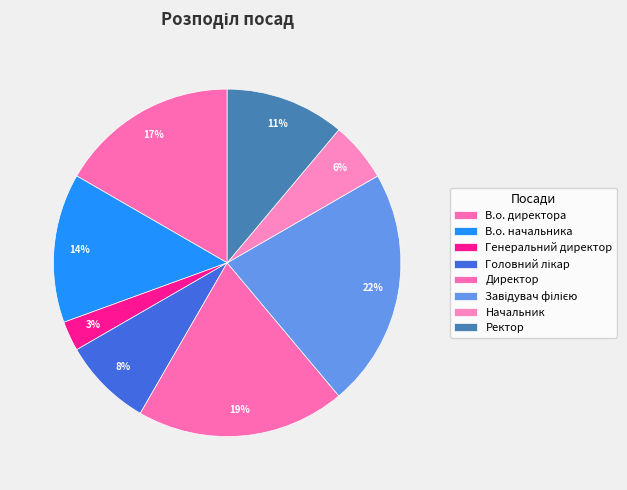

True or false: Начальник accounts for 6% of the total.

True